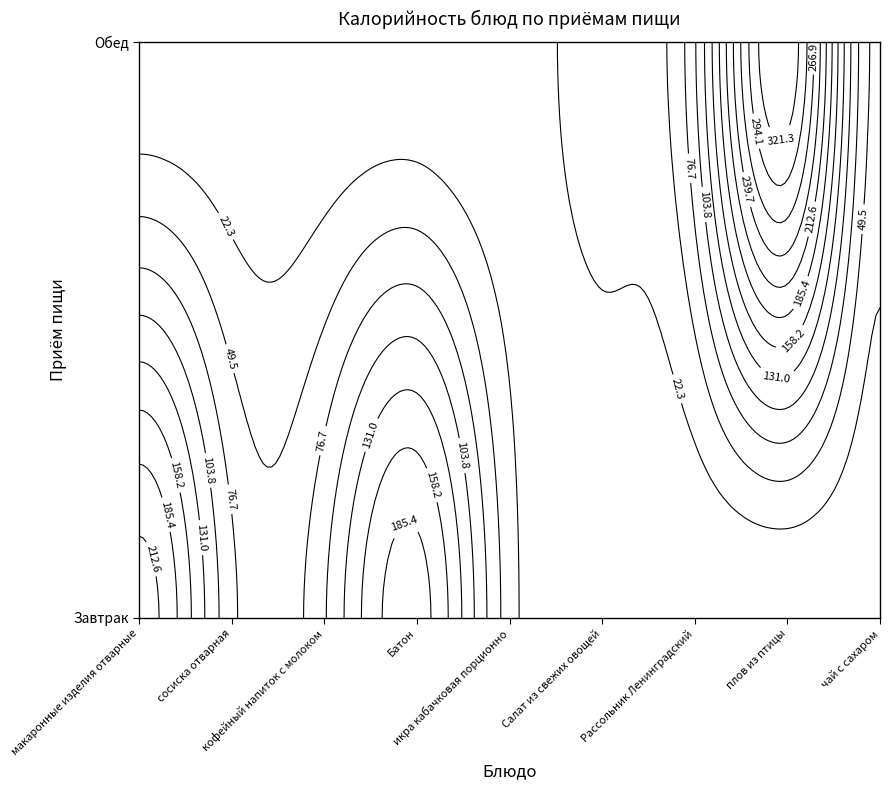

What is the difference between the highest and lowest values at 3?

198